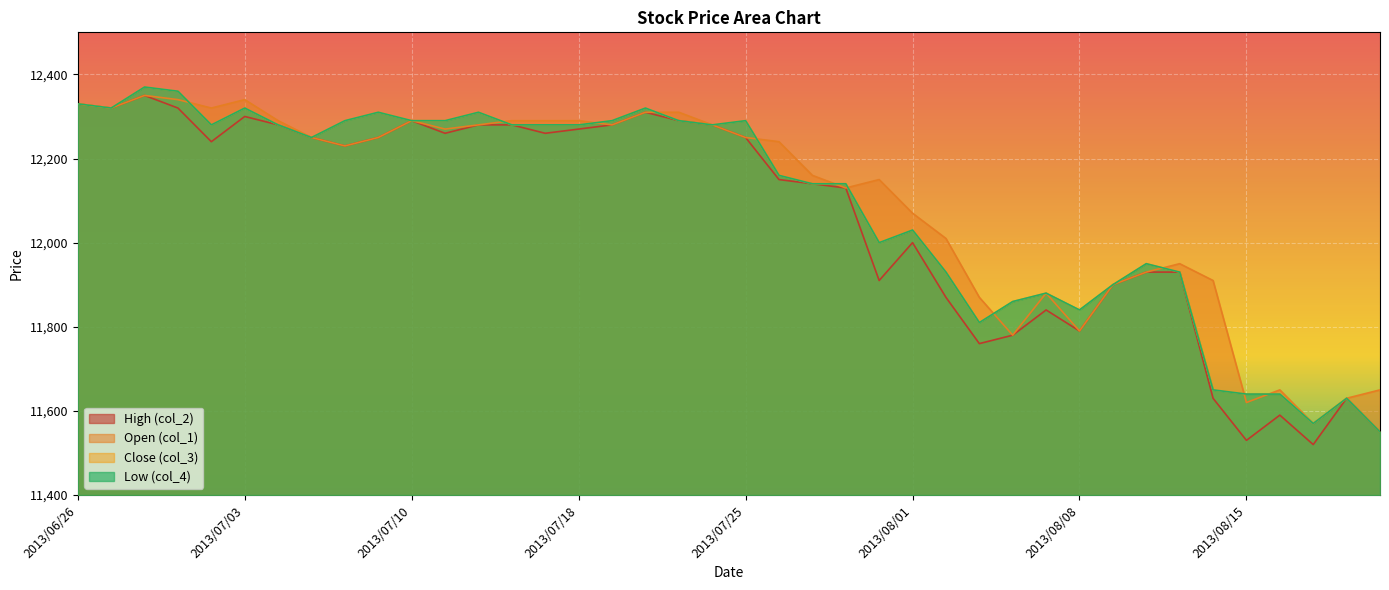

Which series ends up on top after the final intersection of col_1 and col_3?

col_1